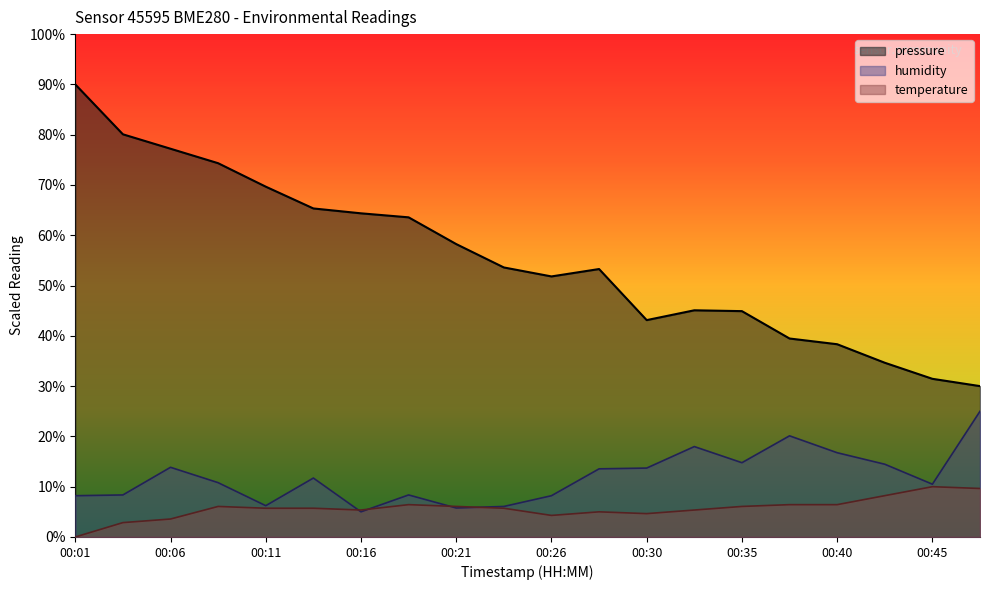

The value of temperature at 00:06 is 0.7. True or false?

False